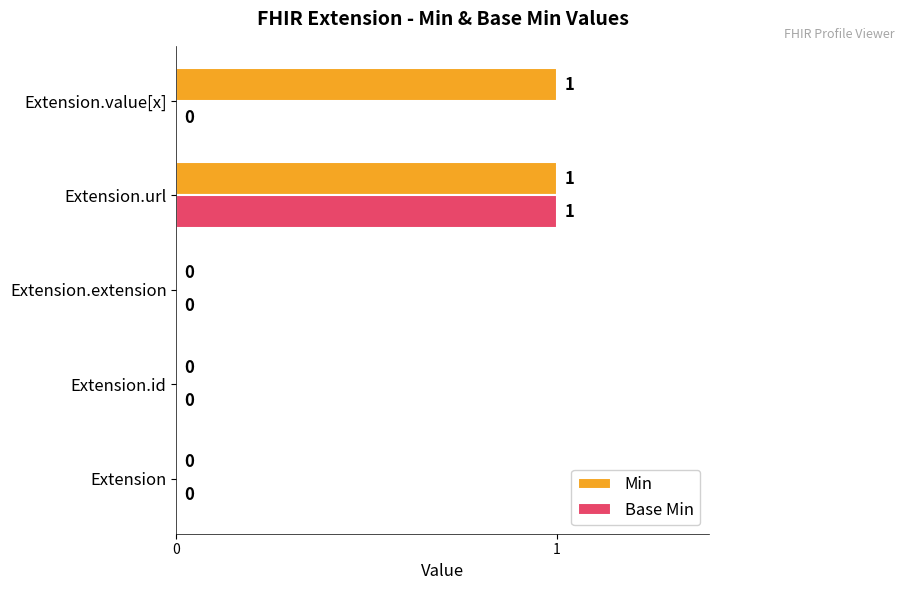

Is it true that Base Min equals 0 at Extension.id?

True